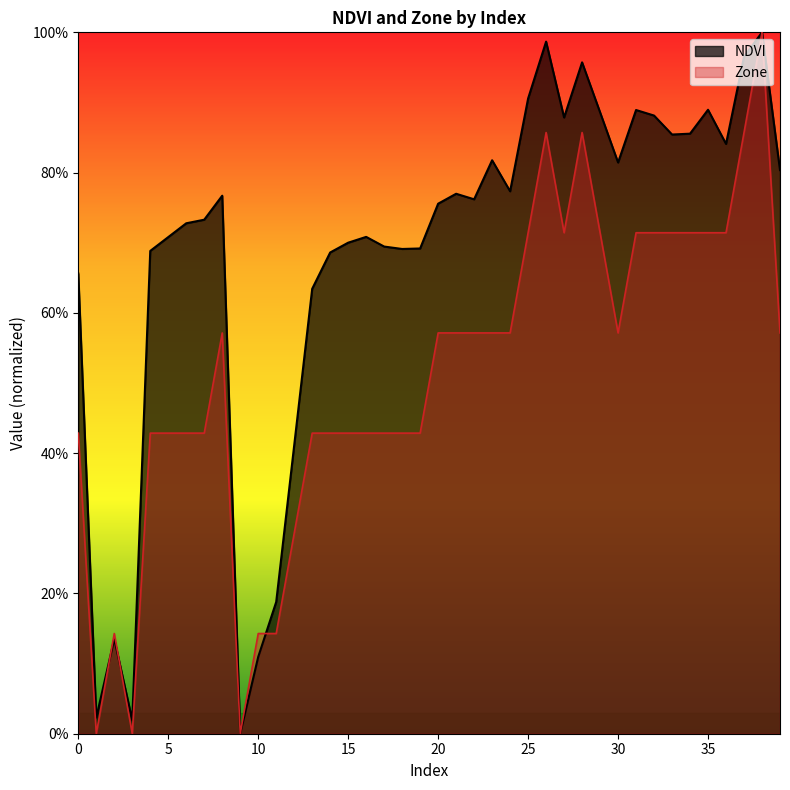

Which series changed the most between 6 and 25?

Zone